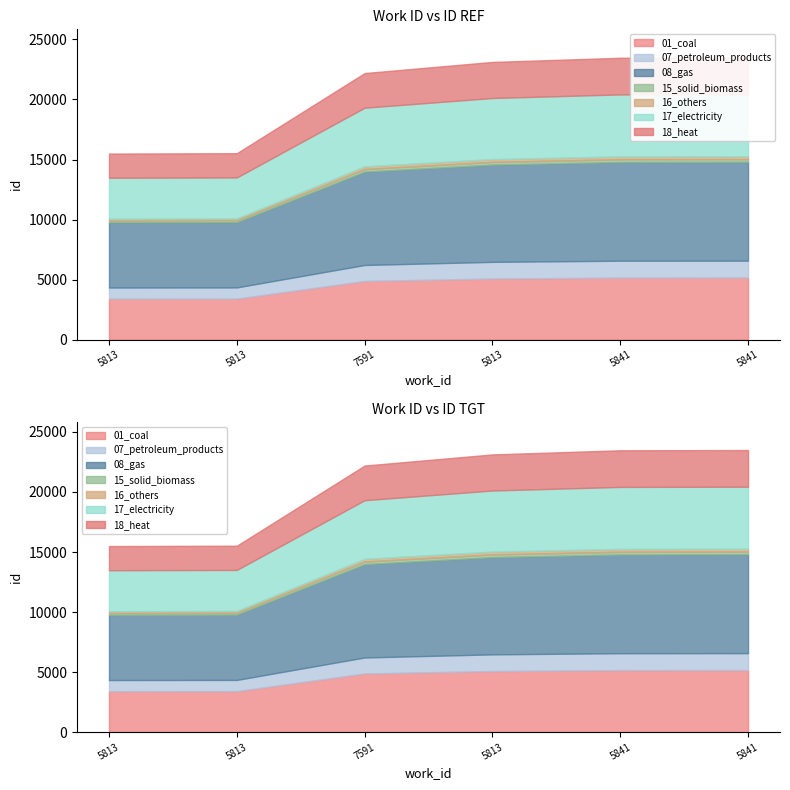

Which label corresponds to the largest value in the chart?

5841